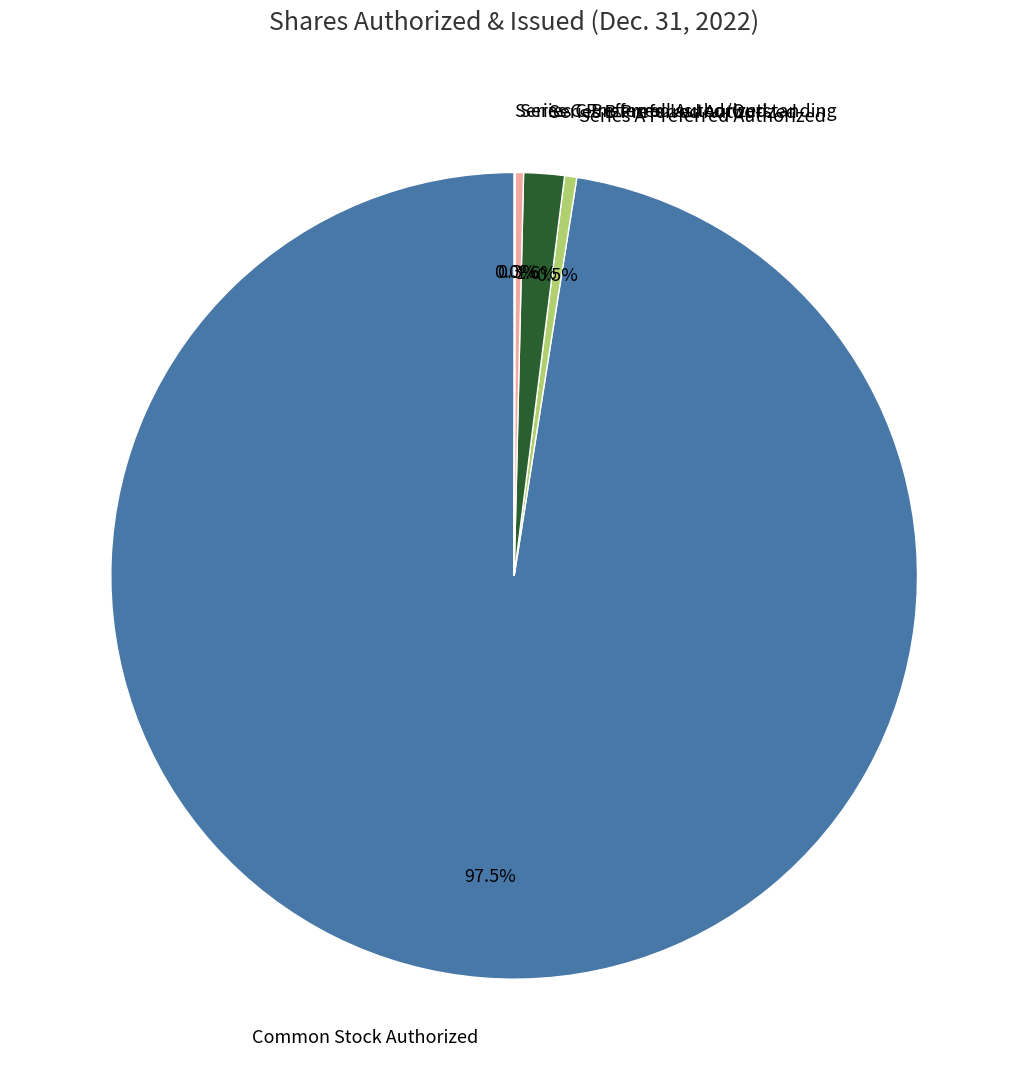

The Series C Preferred Authorized slice represents 0% of the pie. True or false?

True